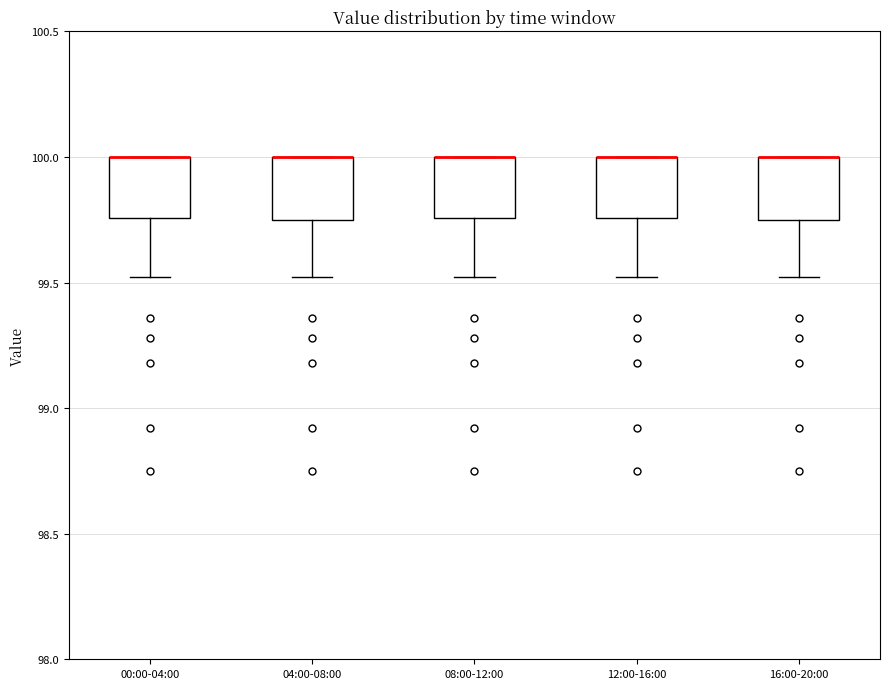

Where does the lower whisker of the box for 08:00-12:00 end on the y-axis? The values are not printed on the chart, so give them approximately, as read against the axis.

99.50